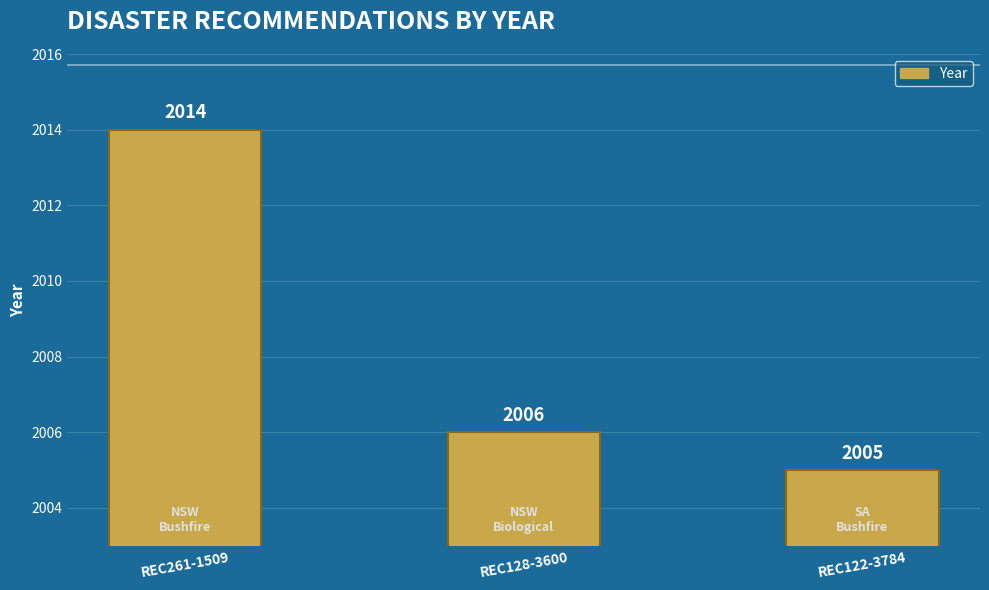

What is the label of the 1st bar from the right?

REC122-3784